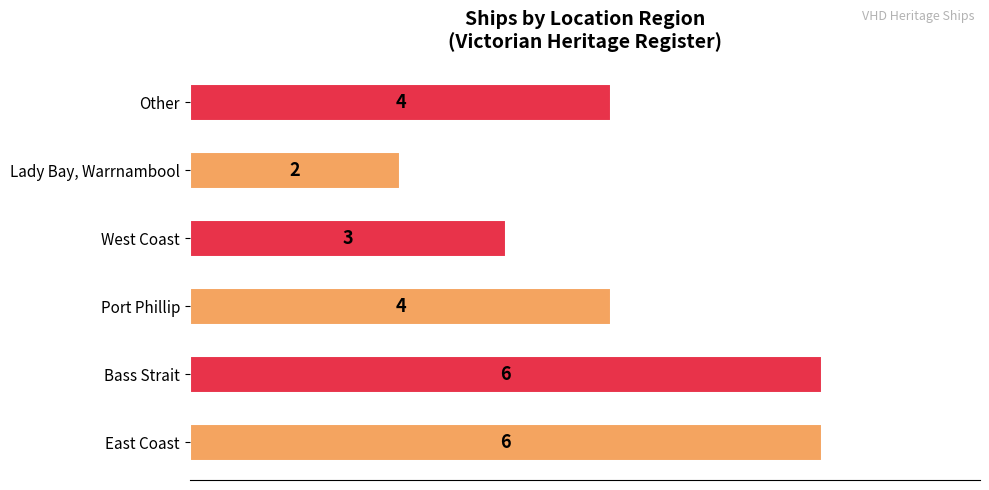

What is the sum of the values at Lady Bay, Warrnambool and East Coast?

8